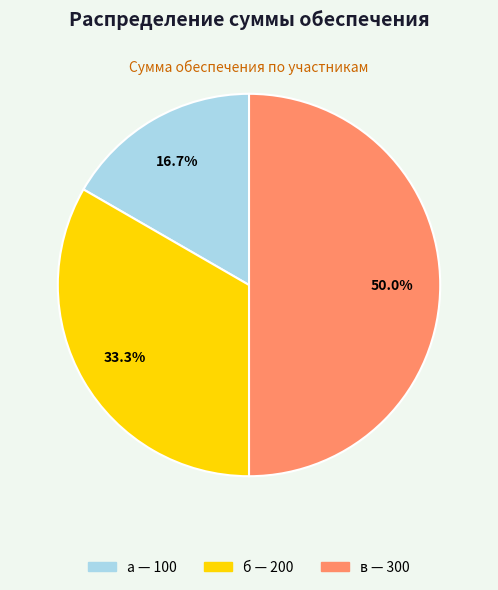

Which category has the biggest portion of the pie?

в